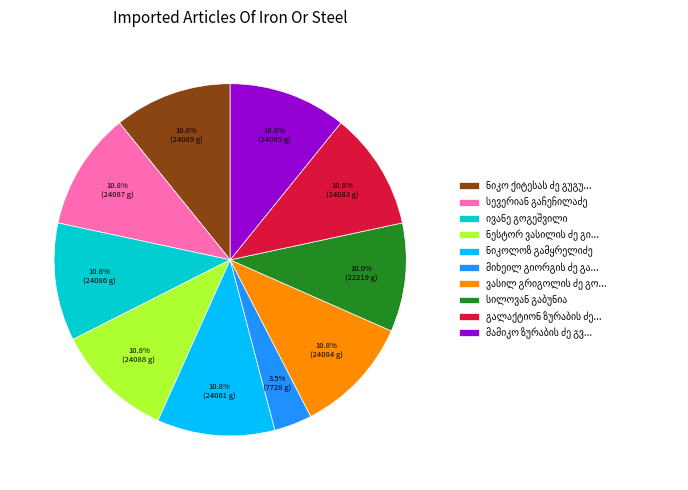

Does any single category account for the majority?

No